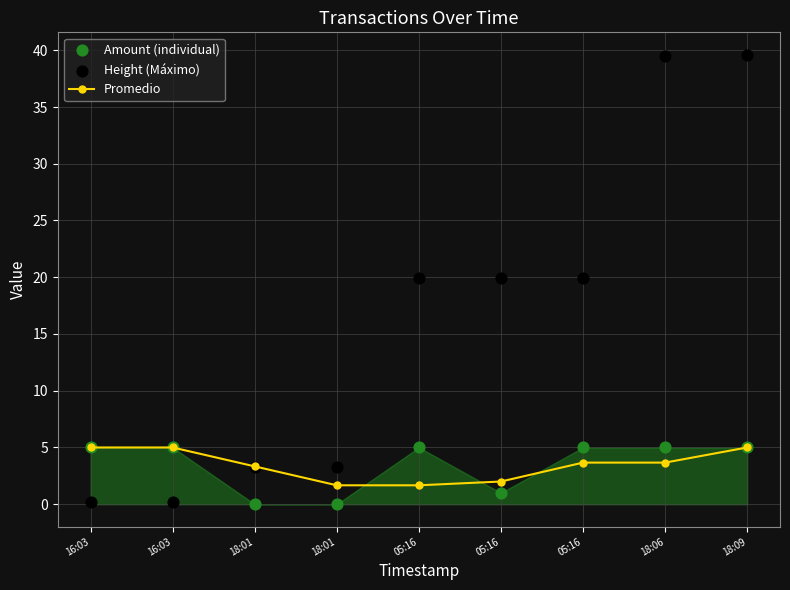

Is the value of Amount (individual) at 18:01 greater than the value of Promedio at 05:16?

No